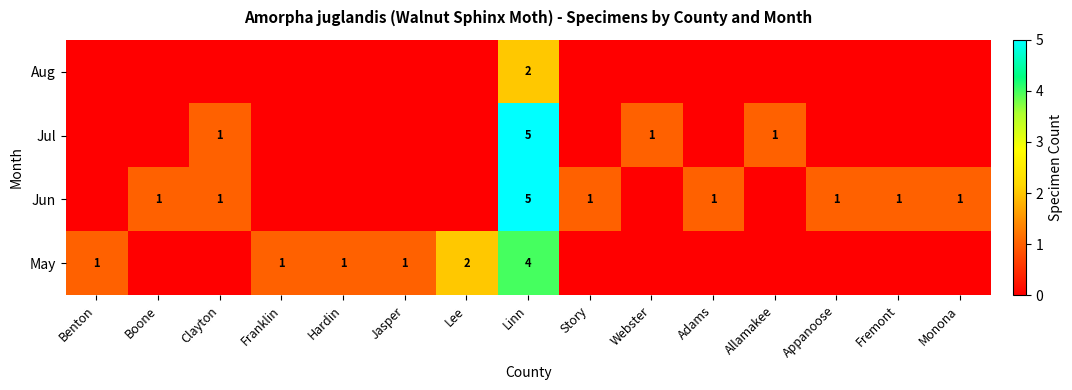

What is the difference between the highest and lowest values at Lee?

2